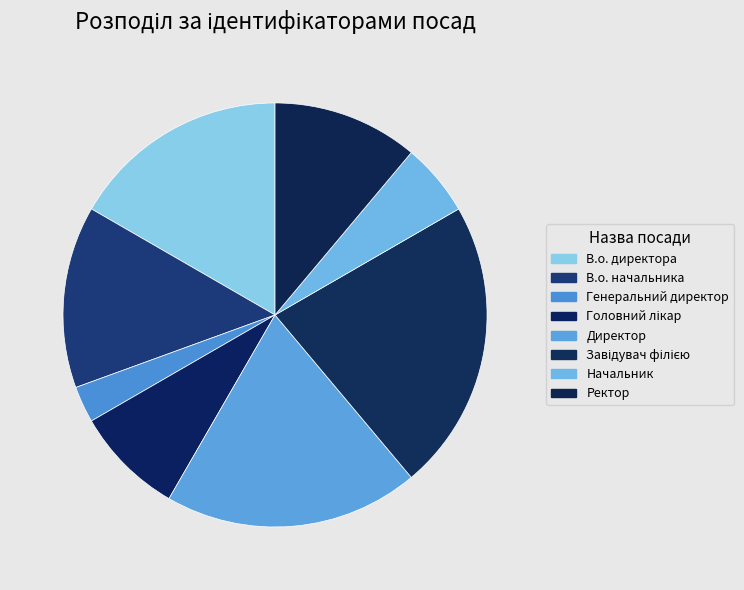

Count the number of slices in the pie.

8